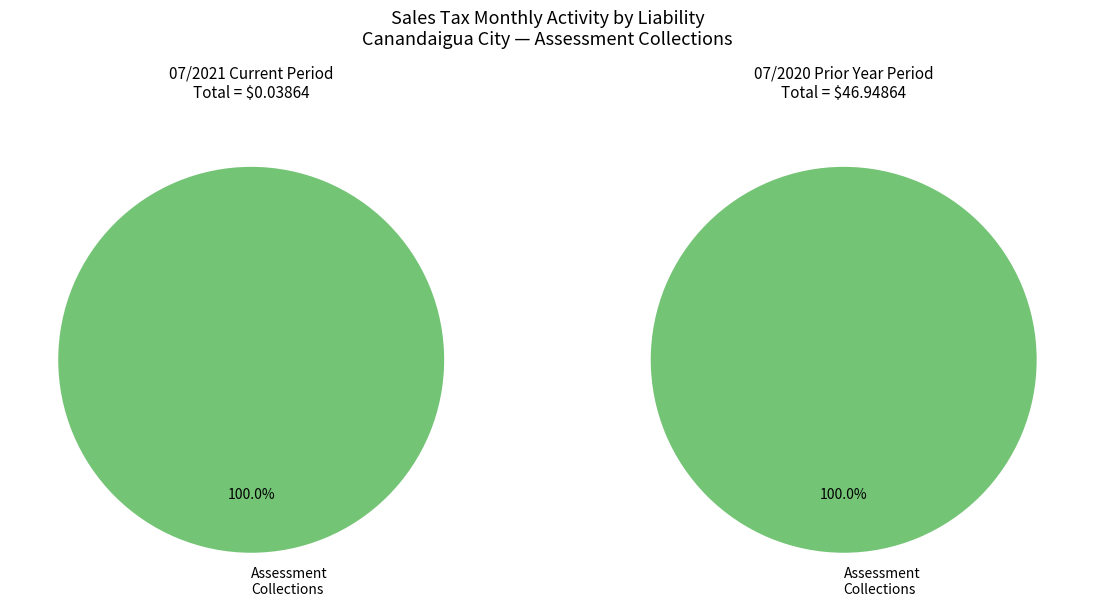

The Other slice represents 0% of the pie. True or false?

True